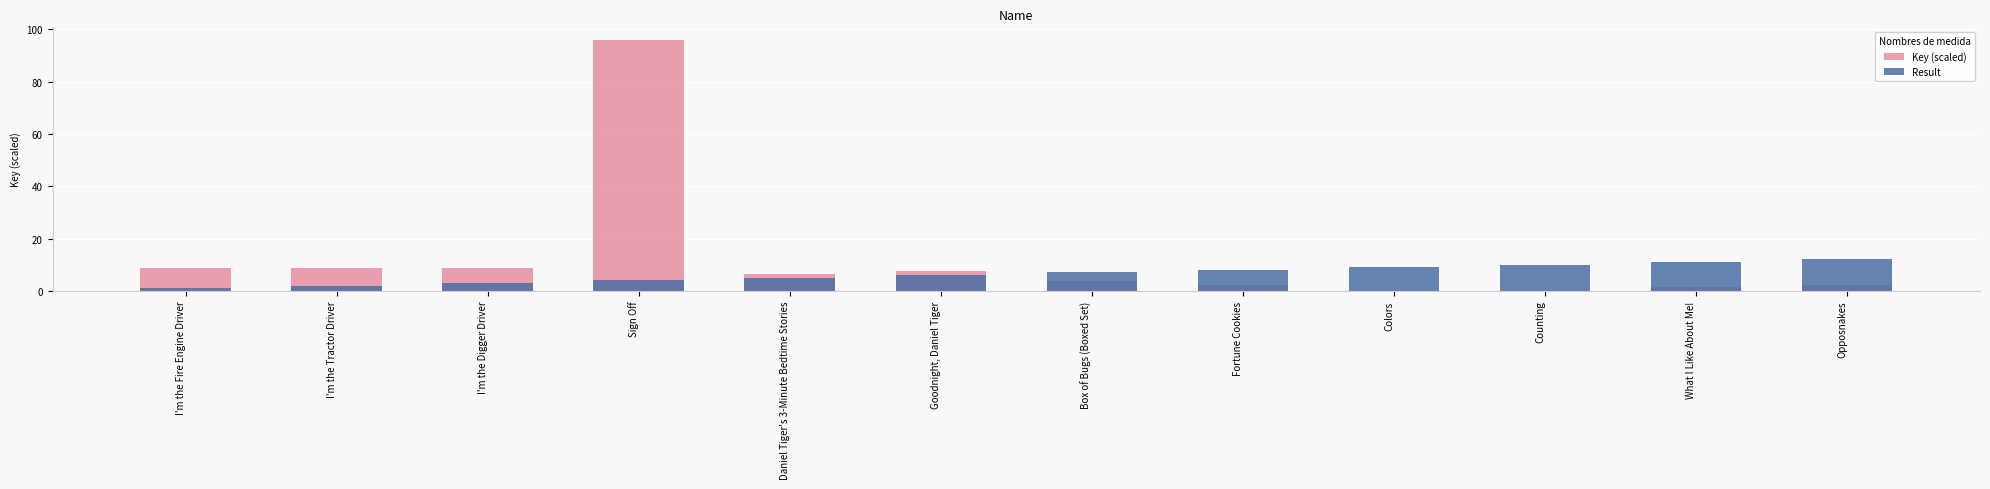

How many data points in Key (scaled) are less than 6?

6